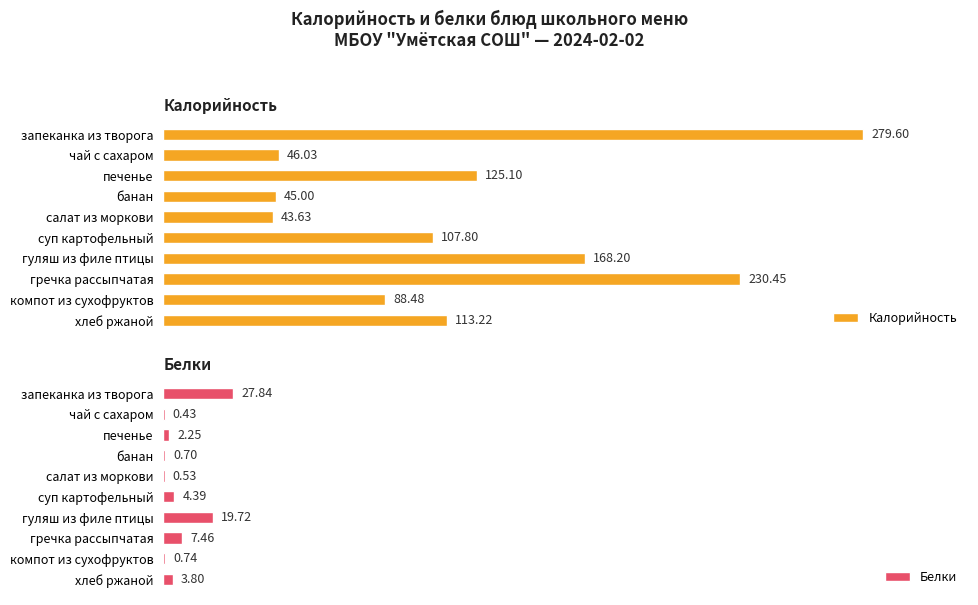

Between 6 and 7, which series saw the biggest shift?

Калорийность